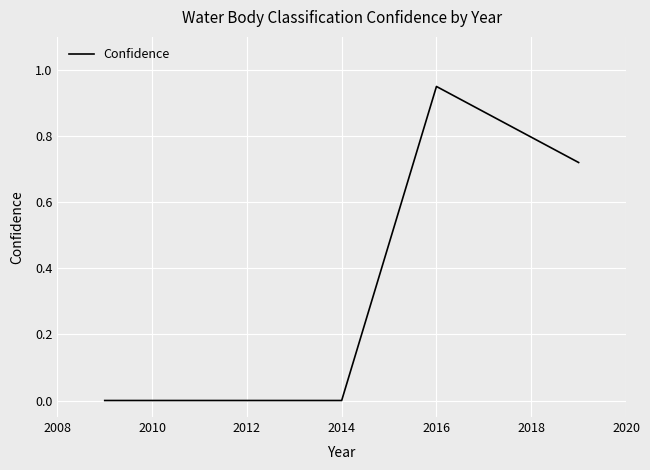

True or false: the data has more than 0 interior local peaks.

True